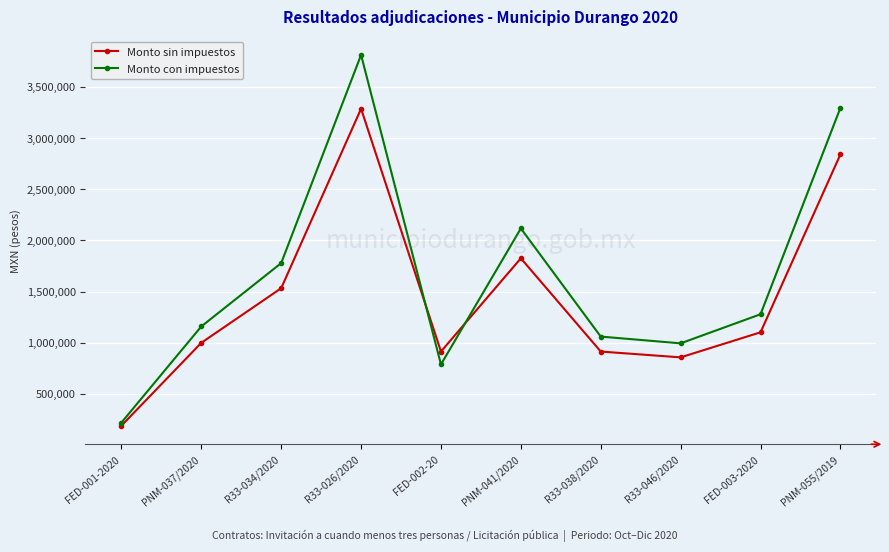

List the series in order of their peak value, highest first.

Monto con impuestos, Monto sin impuestos